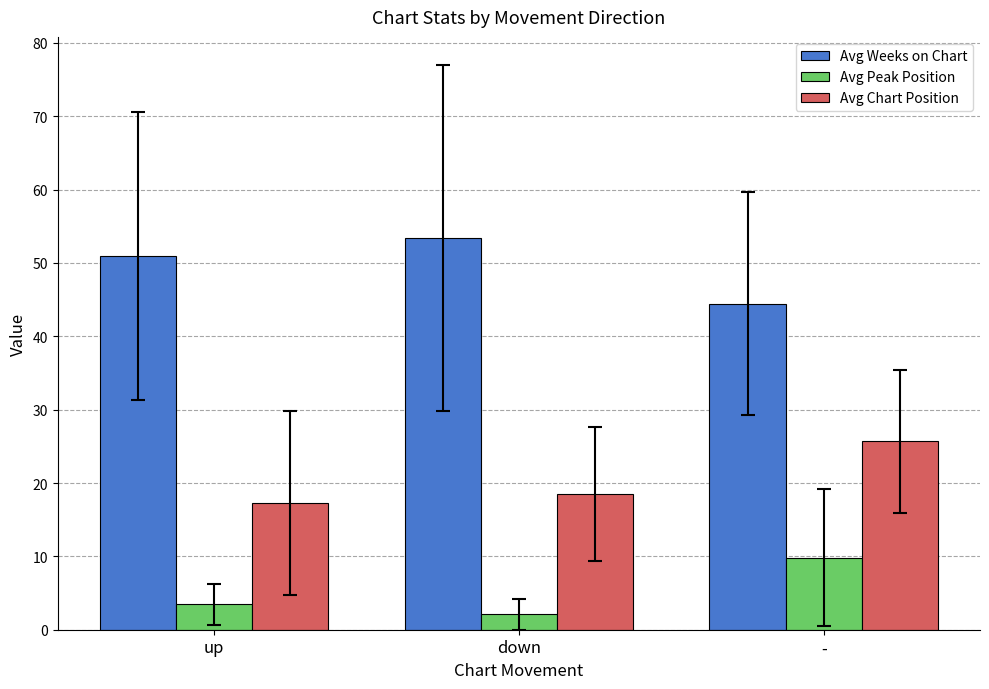

True or false: Avg Peak Position has a value of 9.8 at -.

True